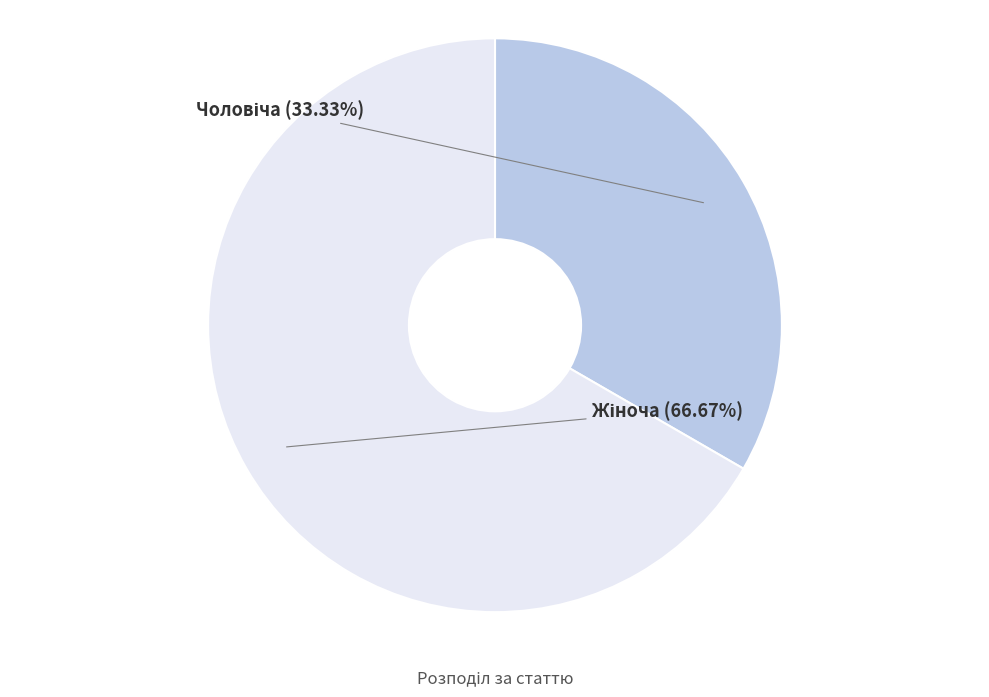

True or false: Чоловіча accounts for 46% of the total.

False